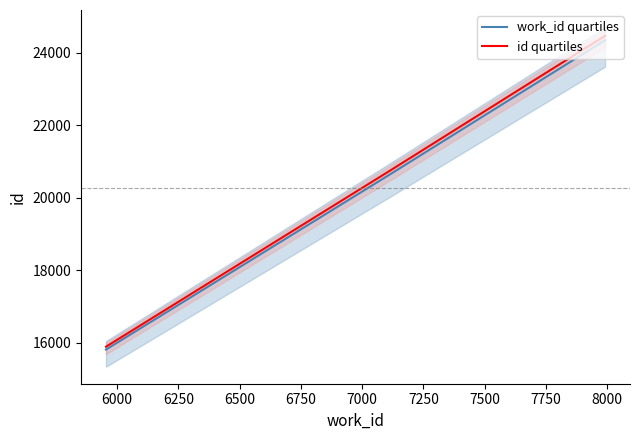

What is the difference between the maximum and minimum values in the id quartiles series?

8582.7